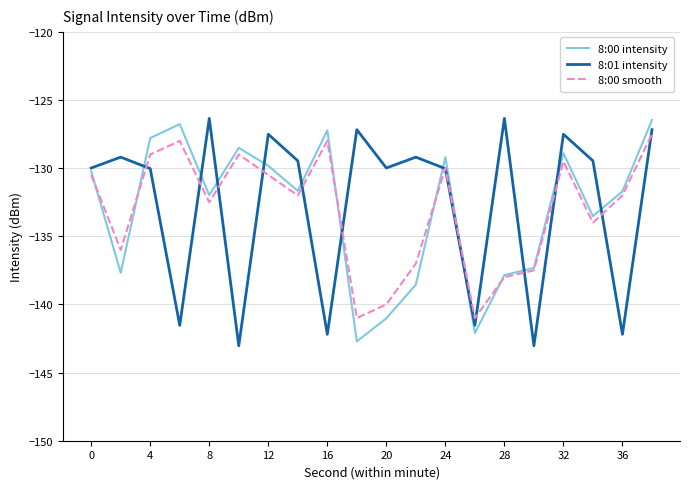

True or false: 8:01 intensity and 8:00 intensity intersect in this chart.

True